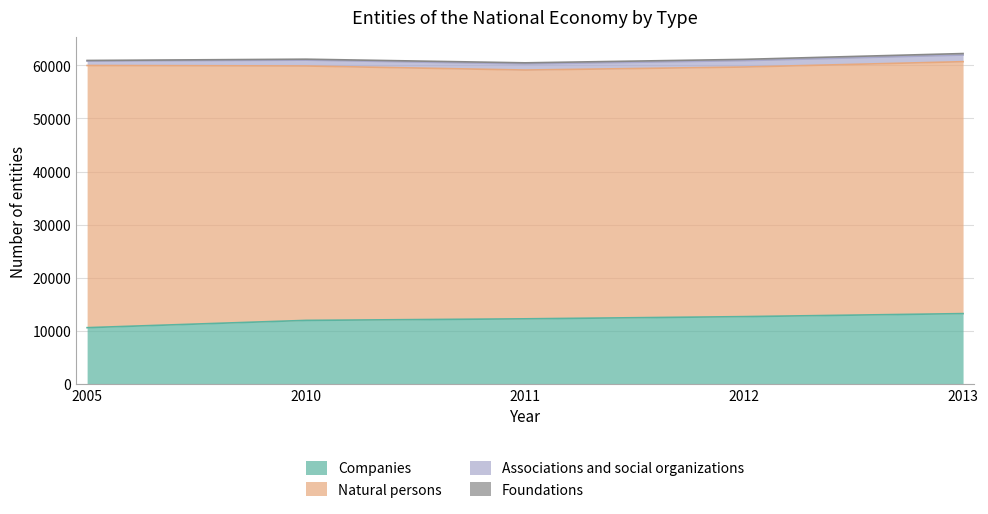

What is the difference between the highest and lowest values at 2013?

47135